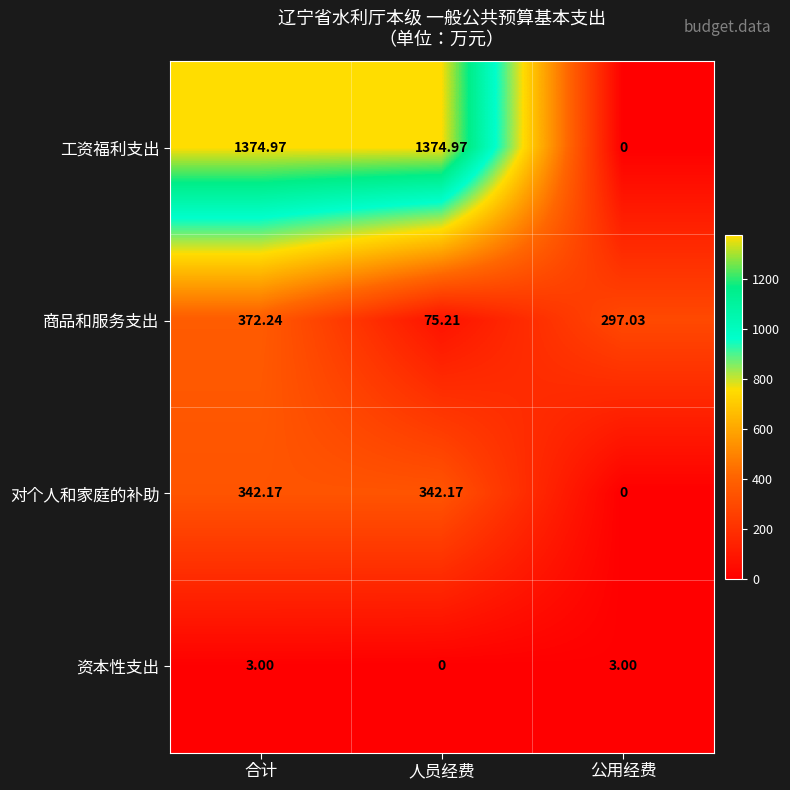

List the series in order of their peak value, lowest first.

资本性支出, 对个人和家庭的补助, 商品和服务支出, 工资福利支出